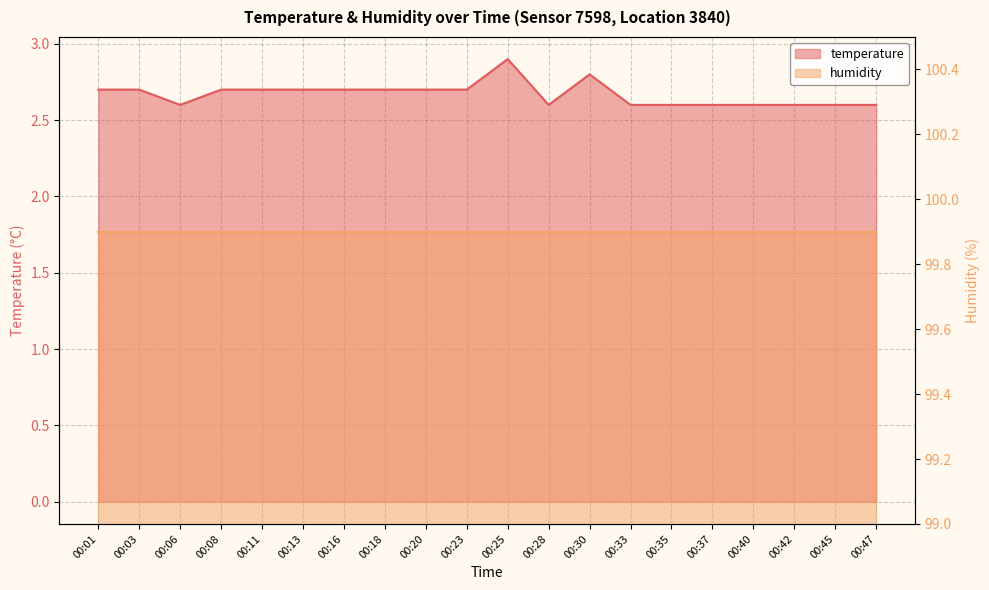

What is the sum of all values?

53.4